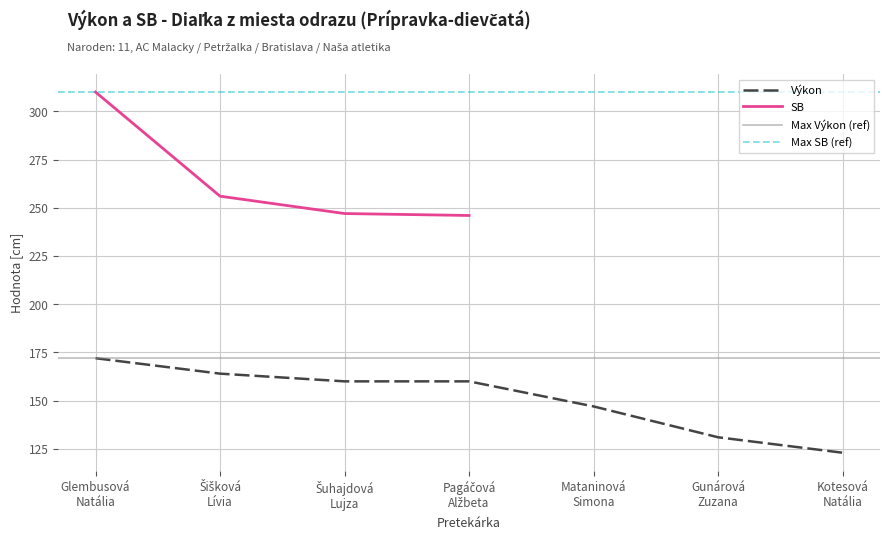

Reading left to right, transcribe all the data shown in this chart.

172	164	160	160	147	131	123